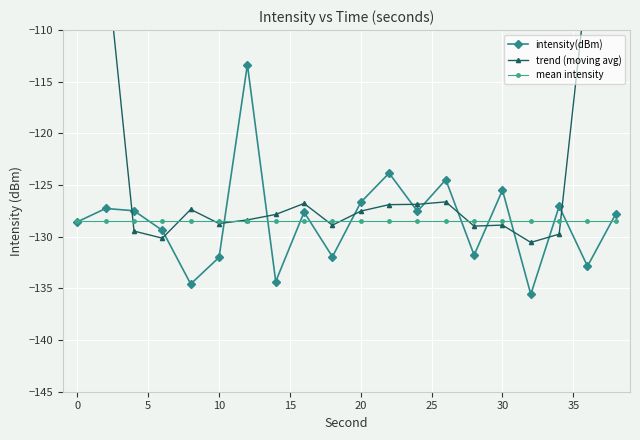

In intensity(dBm), how many points are lower than both neighbors (excluding endpoints)?

7